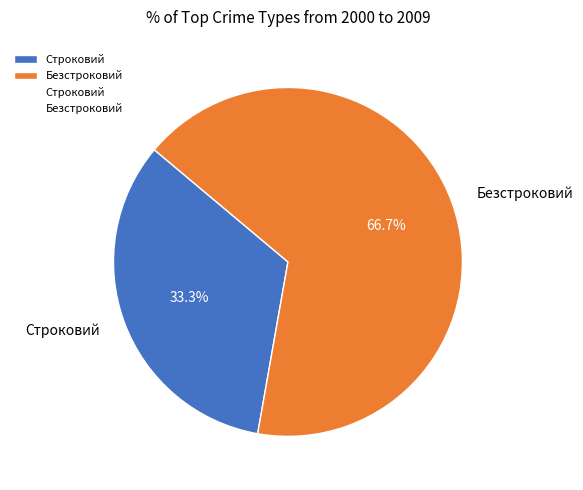

What is the ratio of the value at Строковий to the value at Безстроковий?

0.5